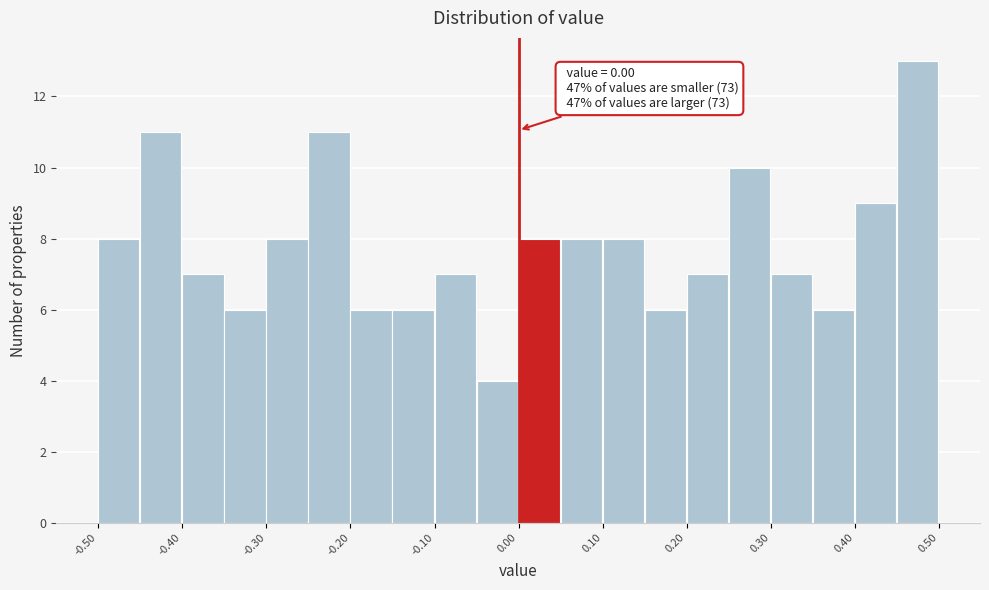

Over which range of the x-axis is the bar tallest?

0.45 to 0.50